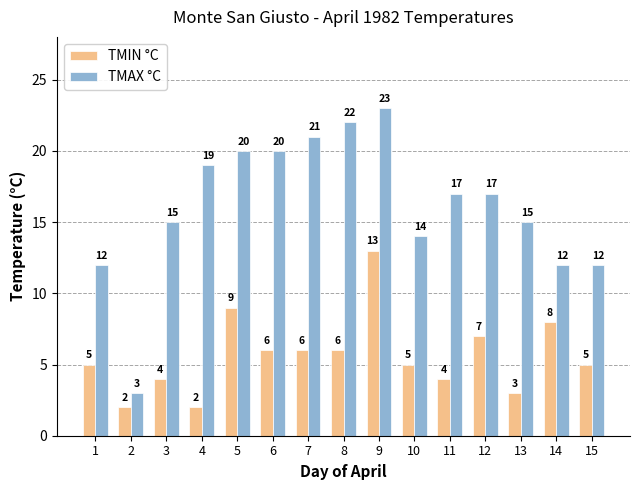

Rank the series by their average value, from lowest to highest.

TMIN °C, TMAX °C